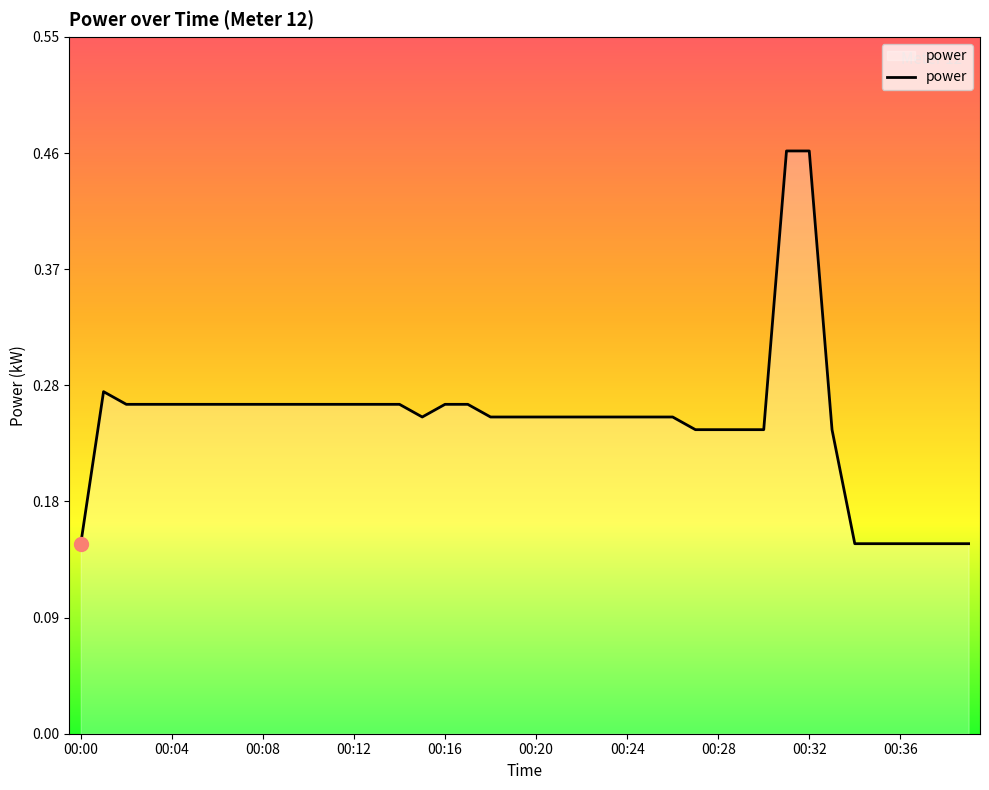

How many lines are shown in the chart?

1